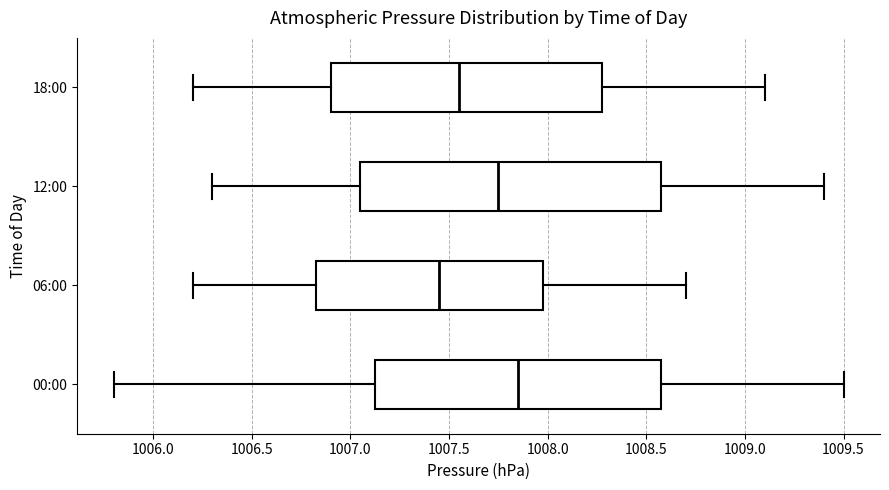

Where is the left edge of the box for 18:00 on the x-axis? The values are not printed on the chart, so give them approximately, as read against the axis.

1006.90